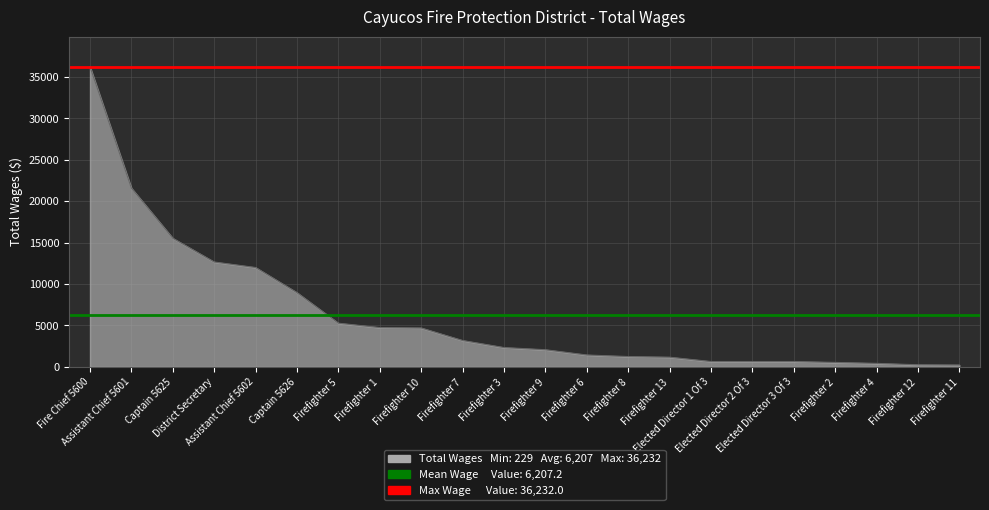

What is the label of the 17th point from the left?

Elected Director 2 Of 3